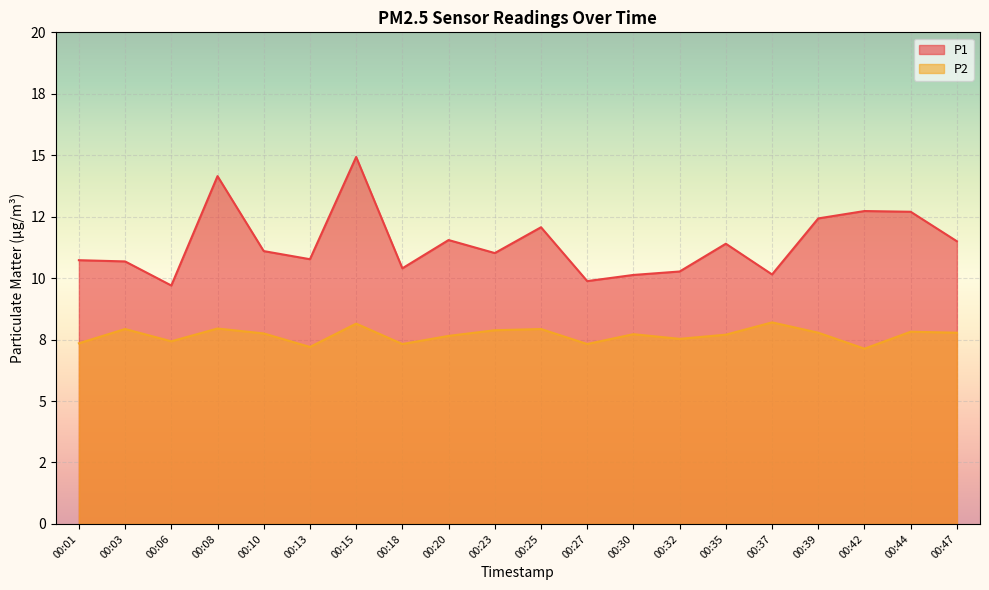

Which category has the lowest value in the P2 series?

00:42